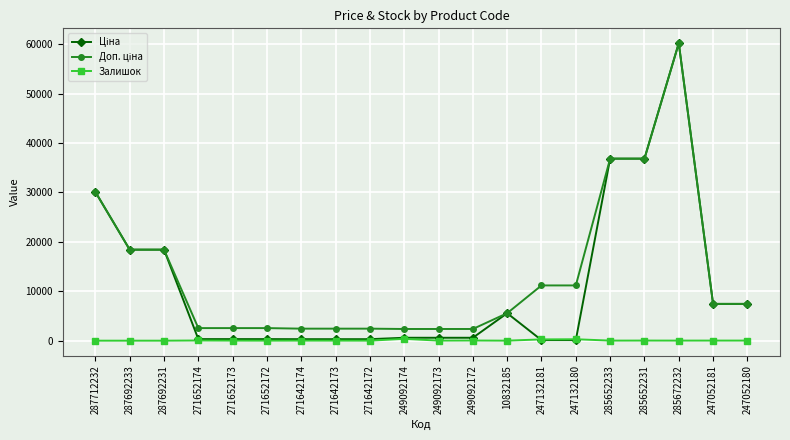

True or false: Залишок has more than 0 interior local peaks.

True